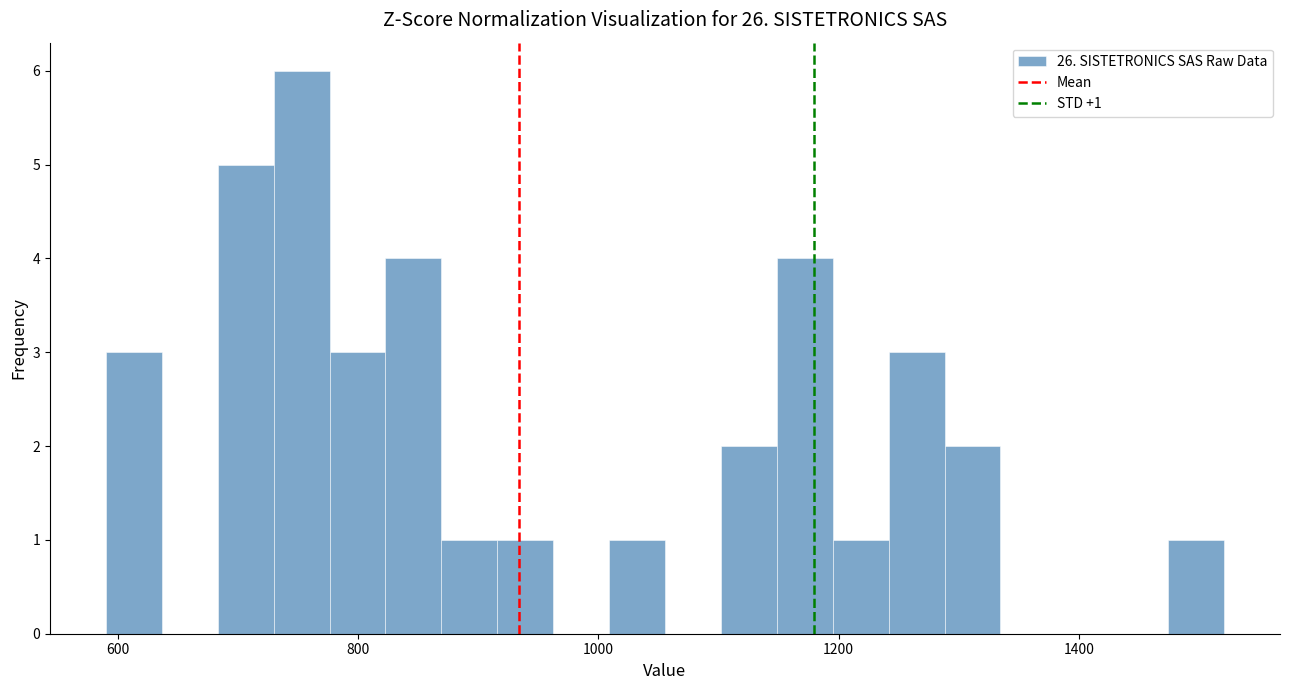

Read against the x-axis, roughly where is the centre of the tallest bar?

760